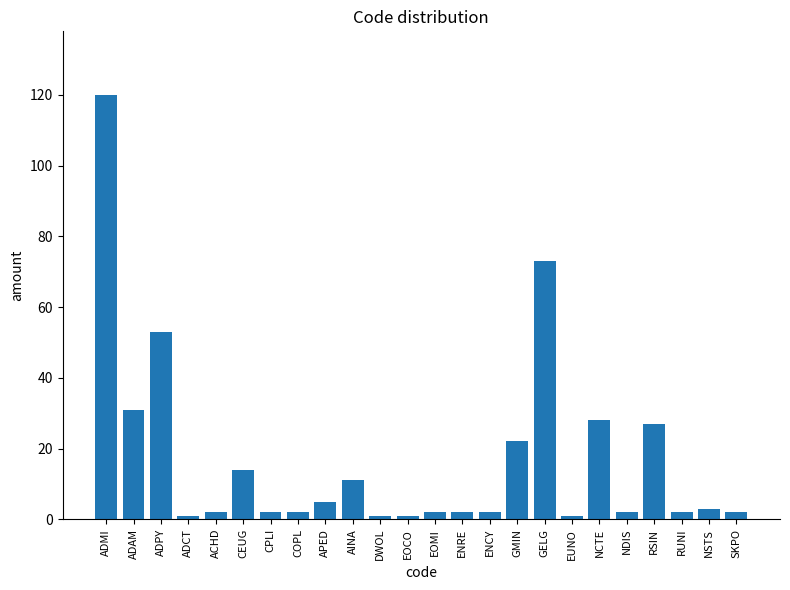

Reading right to left, extract all data points from this chart.

SKPO=2	NSTS=3	RUNI=2	RSIN=27	NDIS=2	NCTE=28	EUNO=1	GELG=73	GMIN=22	ENCY=2	ENRE=2	EOMI=2	EOCO=1	DWOL=1	AINA=11	APED=5	COPL=2	CPLI=2	CEUG=14	ACHD=2	ADCT=1	ADPY=53	ADAM=31	ADMI=120